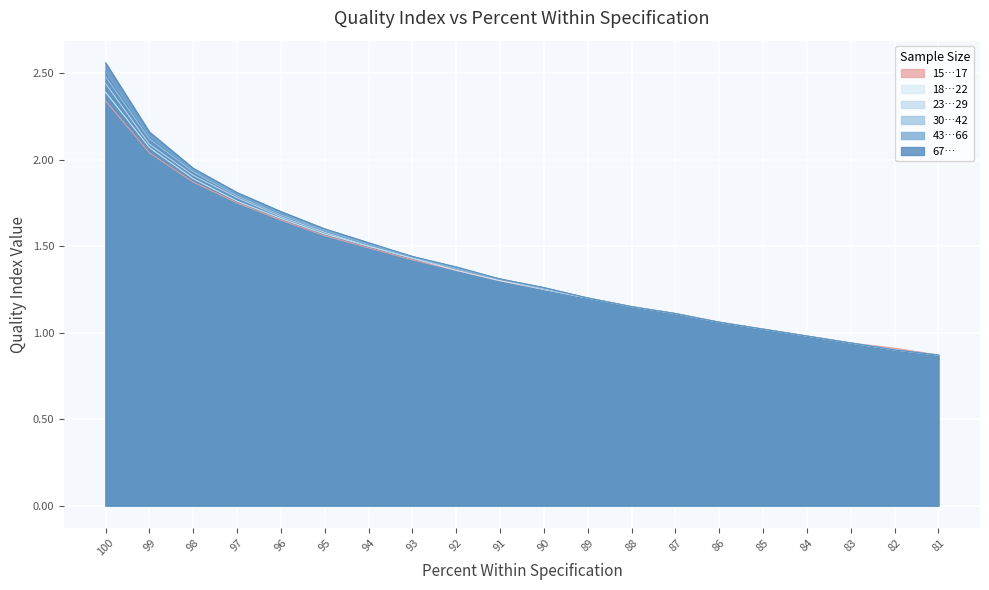

At which label does 15…17 first exceed 1?

100